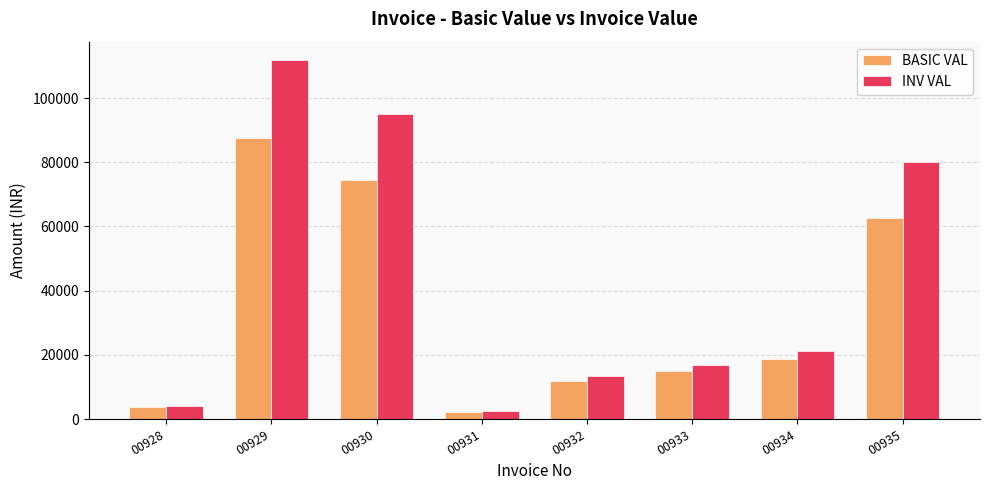

Between 00929 and 00930, which series saw the biggest shift?

INV VAL